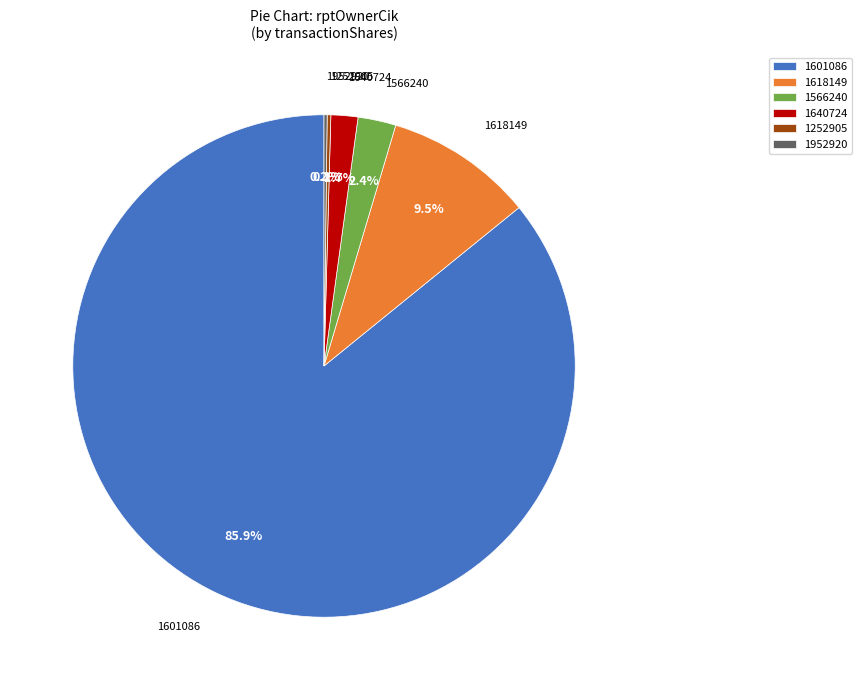

Is the sum of 1618149 and 1566240 greater than half?

No